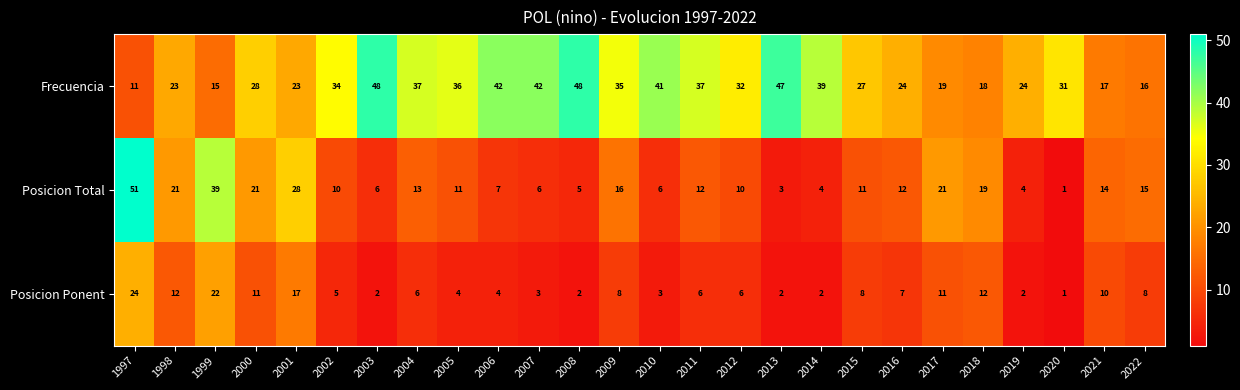

What is the difference between the Posicion Ponent values at 2014 and 2022?

6